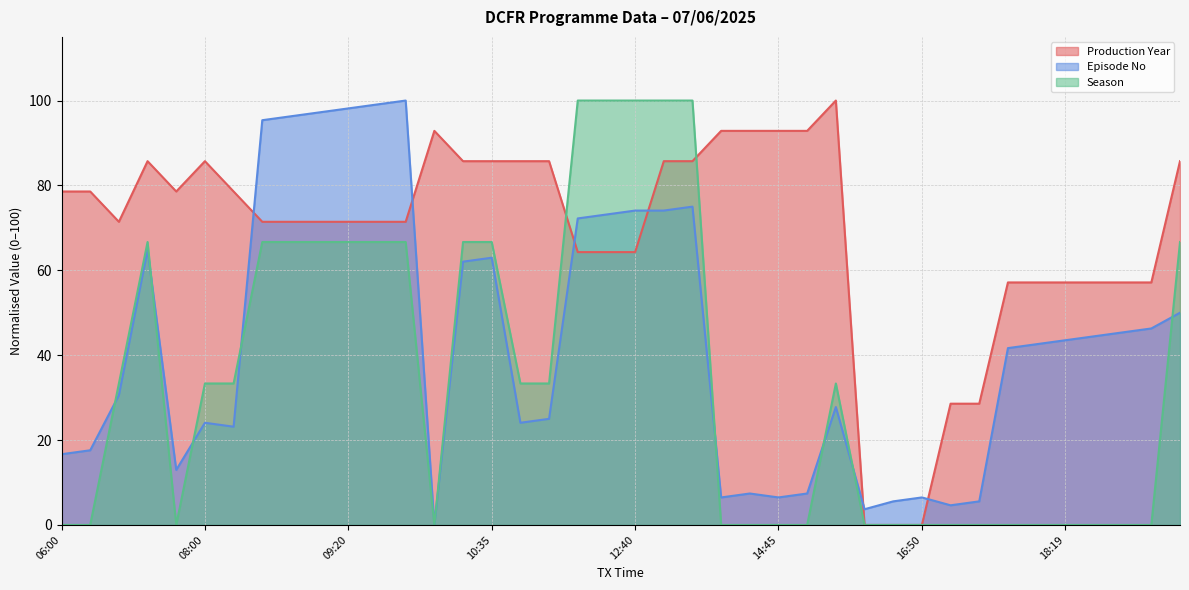

Rank the categories by Season value from highest to lowest.

11:50, 12:15, 12:40, 13:05, 13:30, 07:15, 08:55, 09:02, 09:09, 09:20, 09:25, 09:30, 10:10, 10:35, 18:55, 06:50, 08:00, 08:30, 11:00, 11:25, 15:35, 06:00, 06:25, 07:40, 09:45, 13:55, 14:20, 14:45, 15:10, 16:00, 16:25, 16:50, 17:15, 17:40, 18:05, 18:12, 18:19, 18:30, 18:37, 18:44